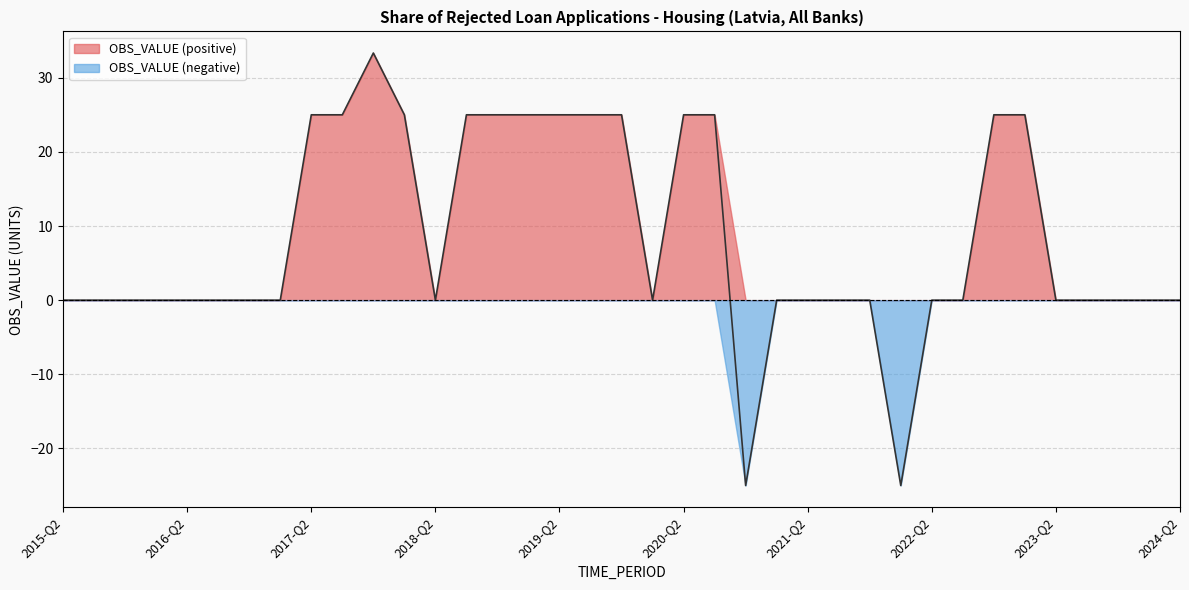

Which label corresponds to the largest value in the chart?

2017-Q4